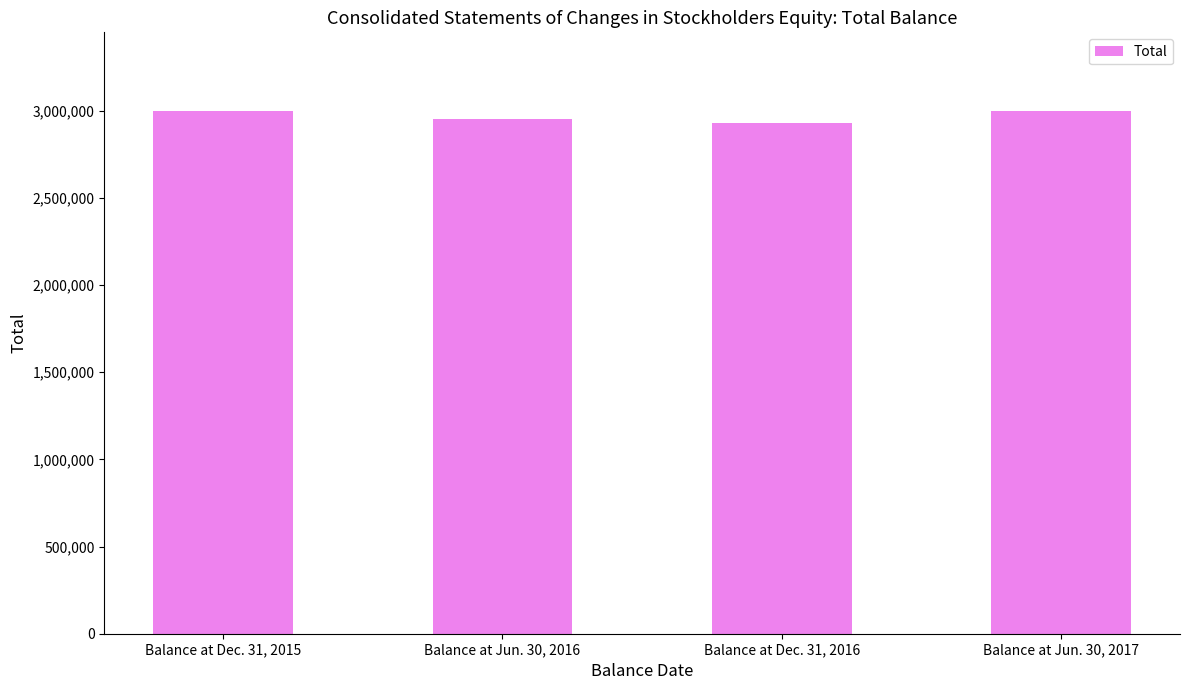

What is the greatest value displayed?

3000196